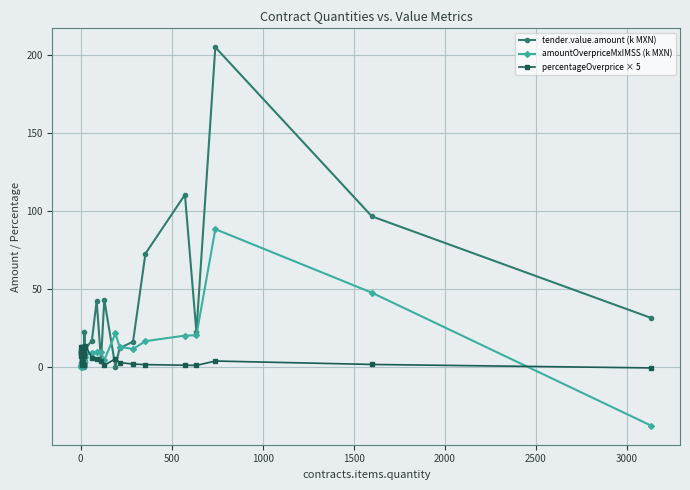

Does the chart display data point markers on the line(s)?

Yes